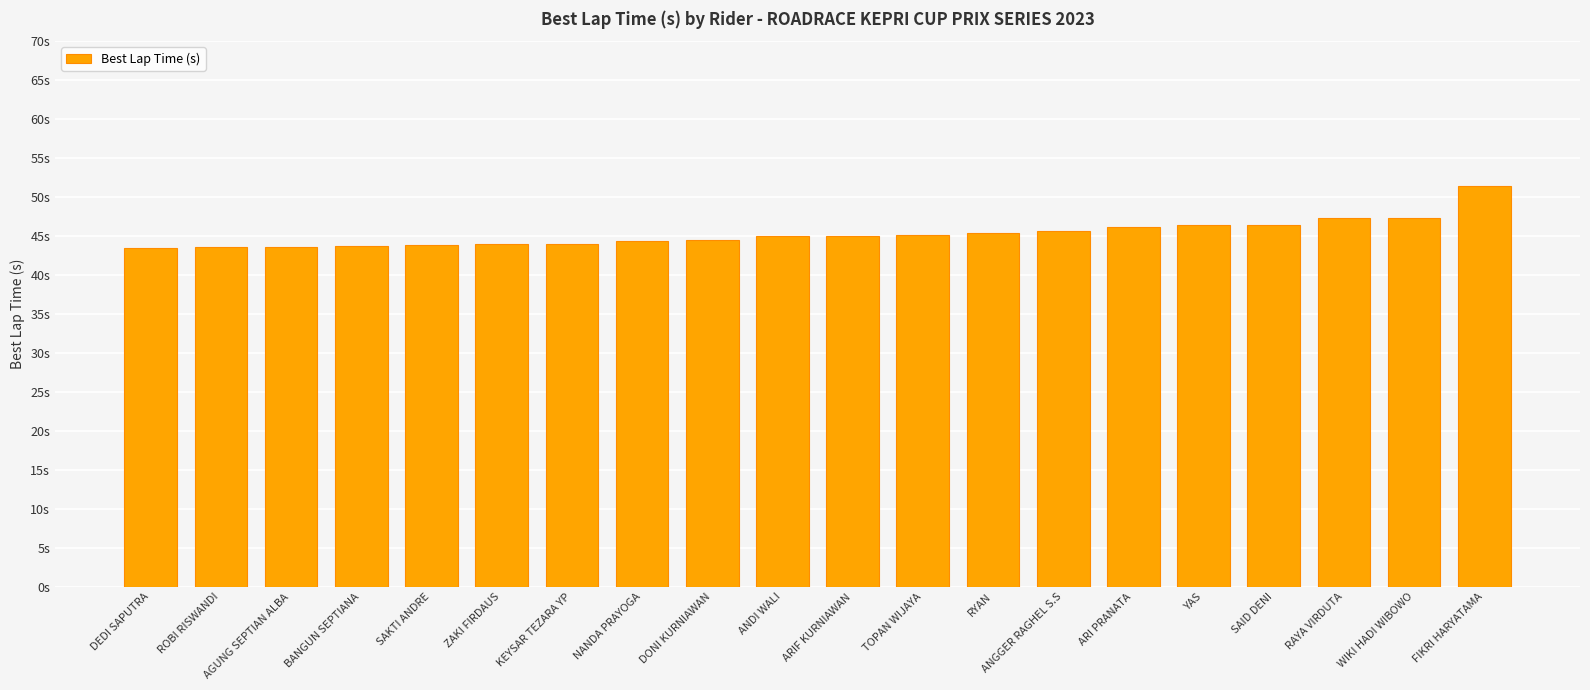

Are the bars horizontal?

No